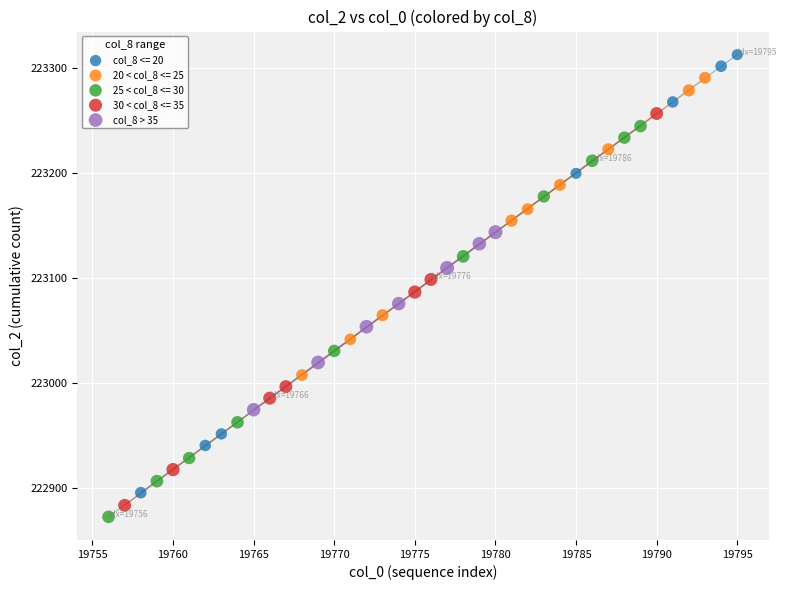

Which series contains the highest Y value?

col_8 <= 20